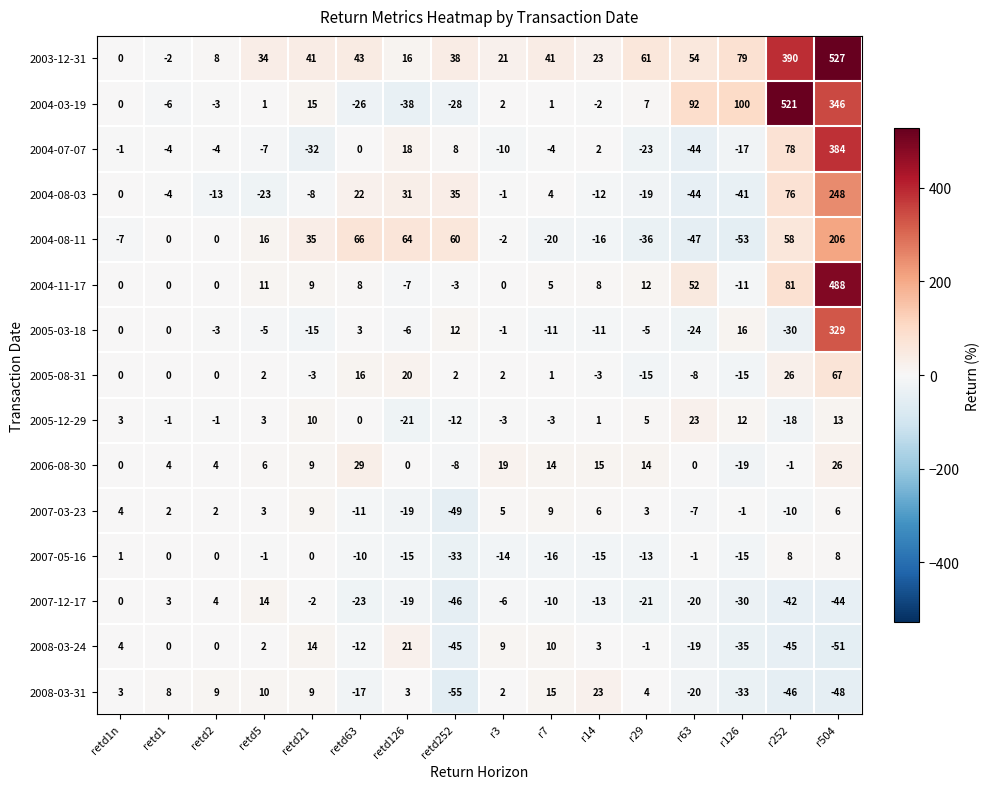

What is the total value across all series at r7?

36